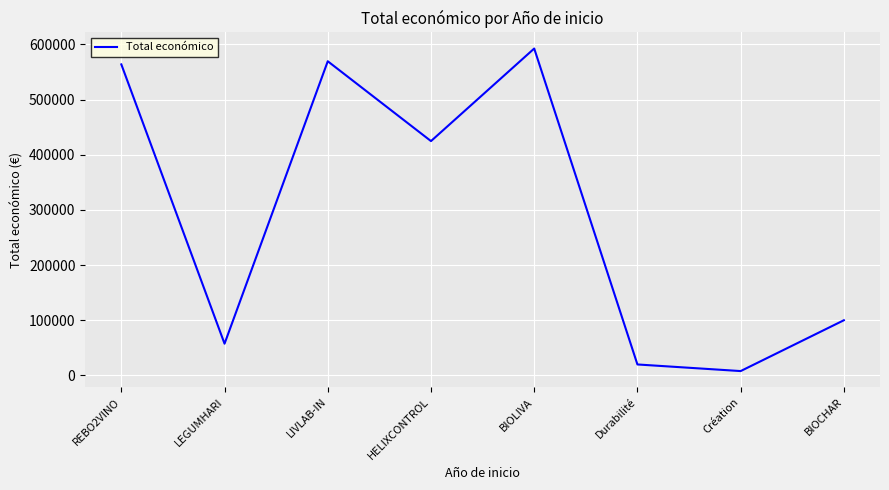

How many interior local valleys (lower than both neighbors) does the data have?

3